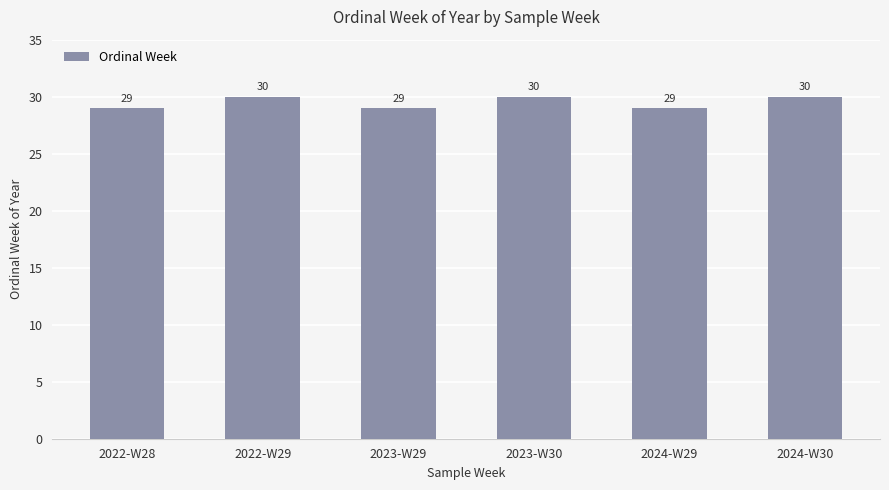

How many bars are there in total?

6